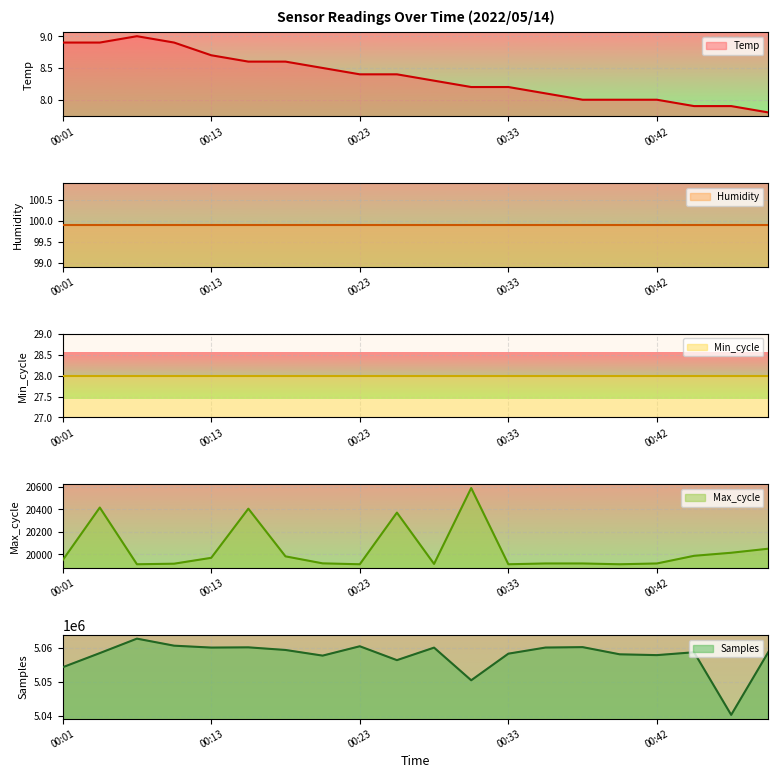

The value of Temp at 00:16 is 11.8. True or false?

False